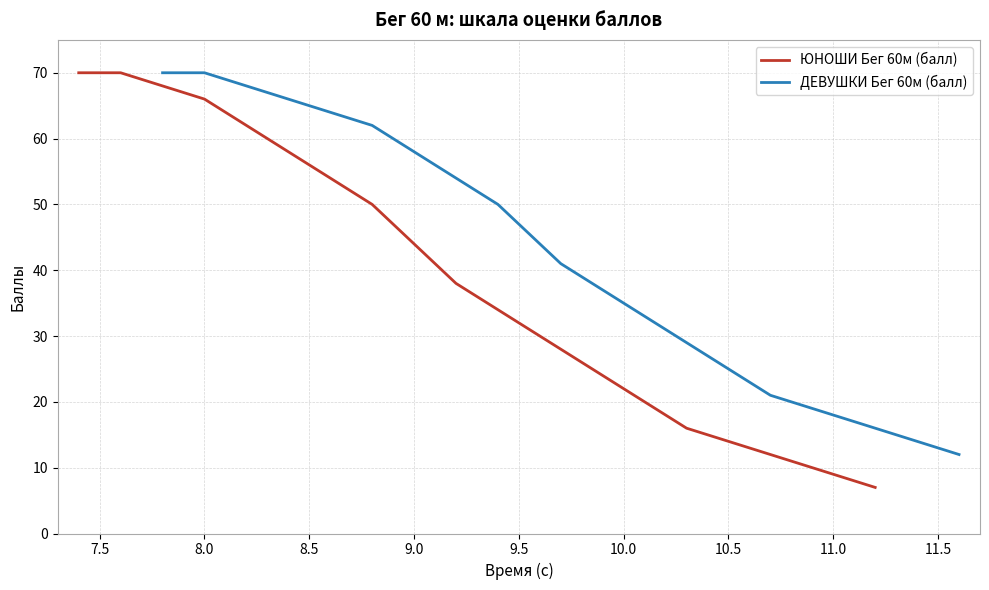

True or false: ДЕВУШКИ Бег 60м (балл) has a value of 58 at 9.0.

True